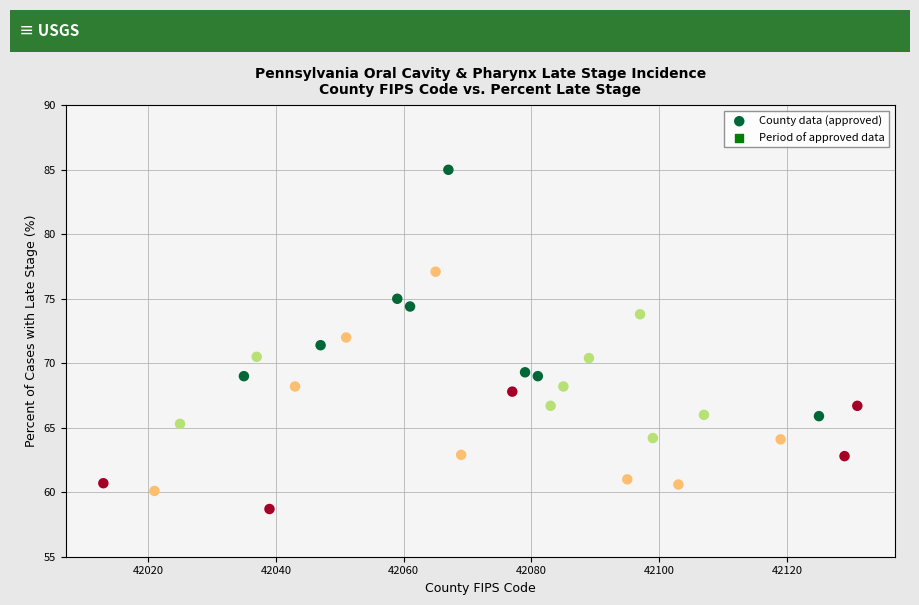

What is the range of X values (max minus min)?

118.0